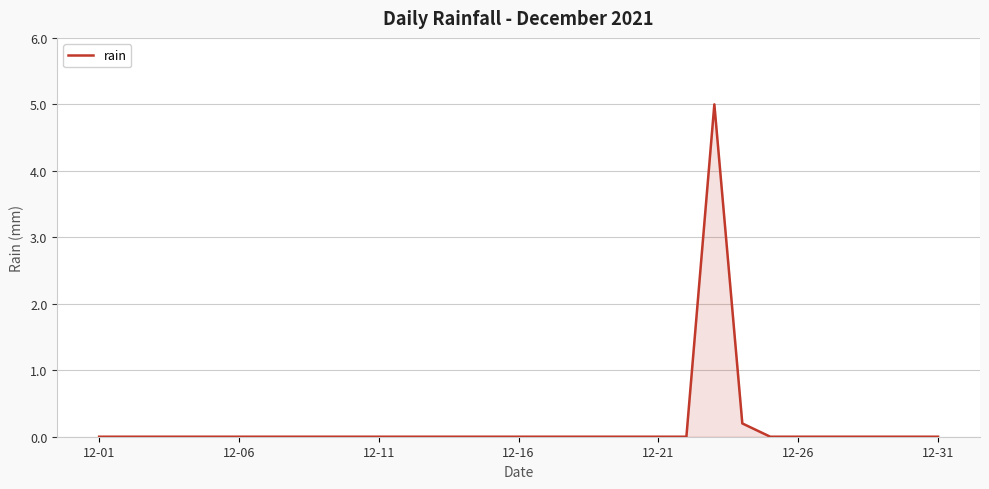

Does the chart display data point markers on the line(s)?

No